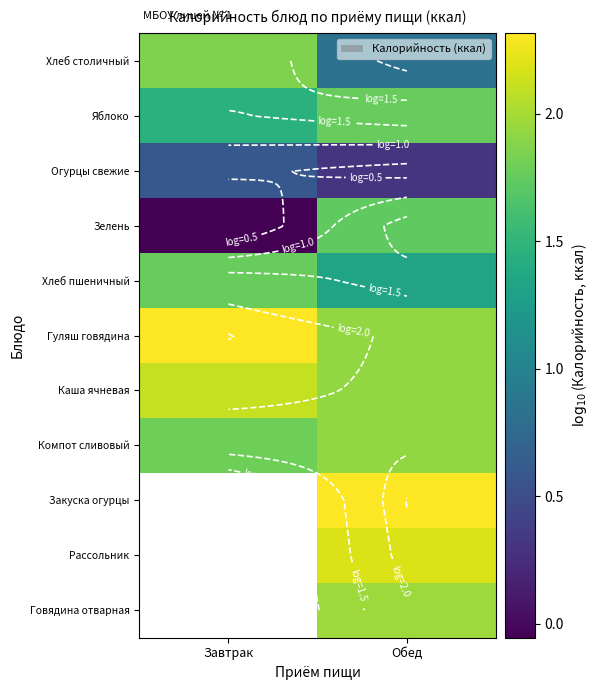

Which has a higher value, Завтрак or Обед?

Завтрак